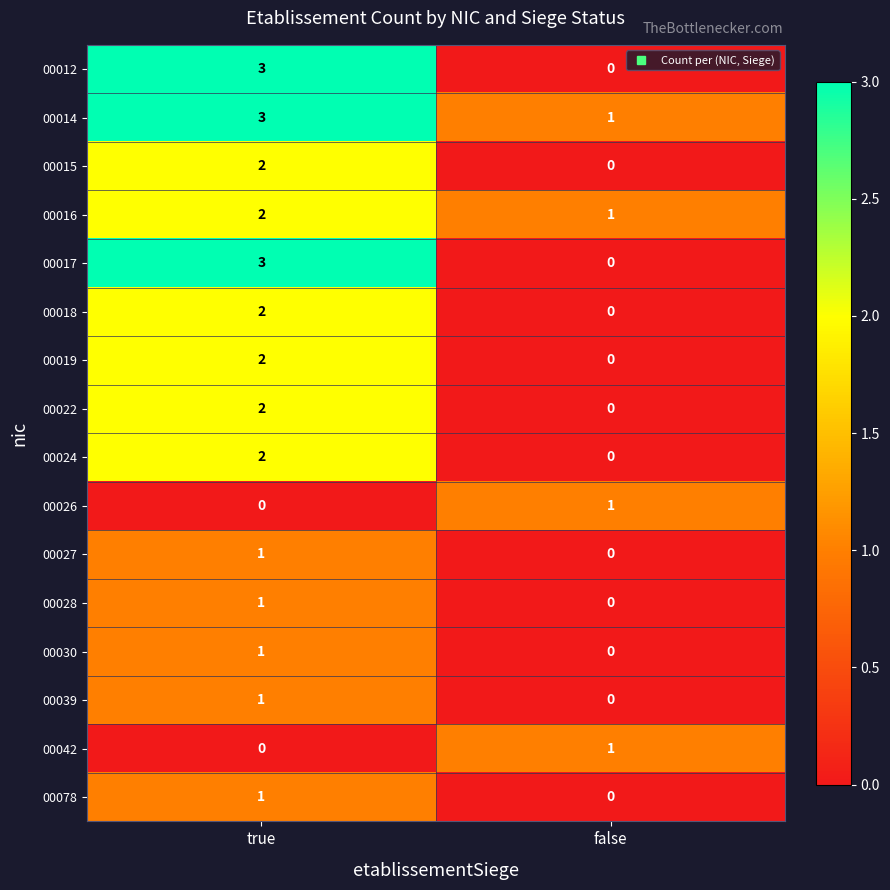

At which label is 00028 closest to 0?

false